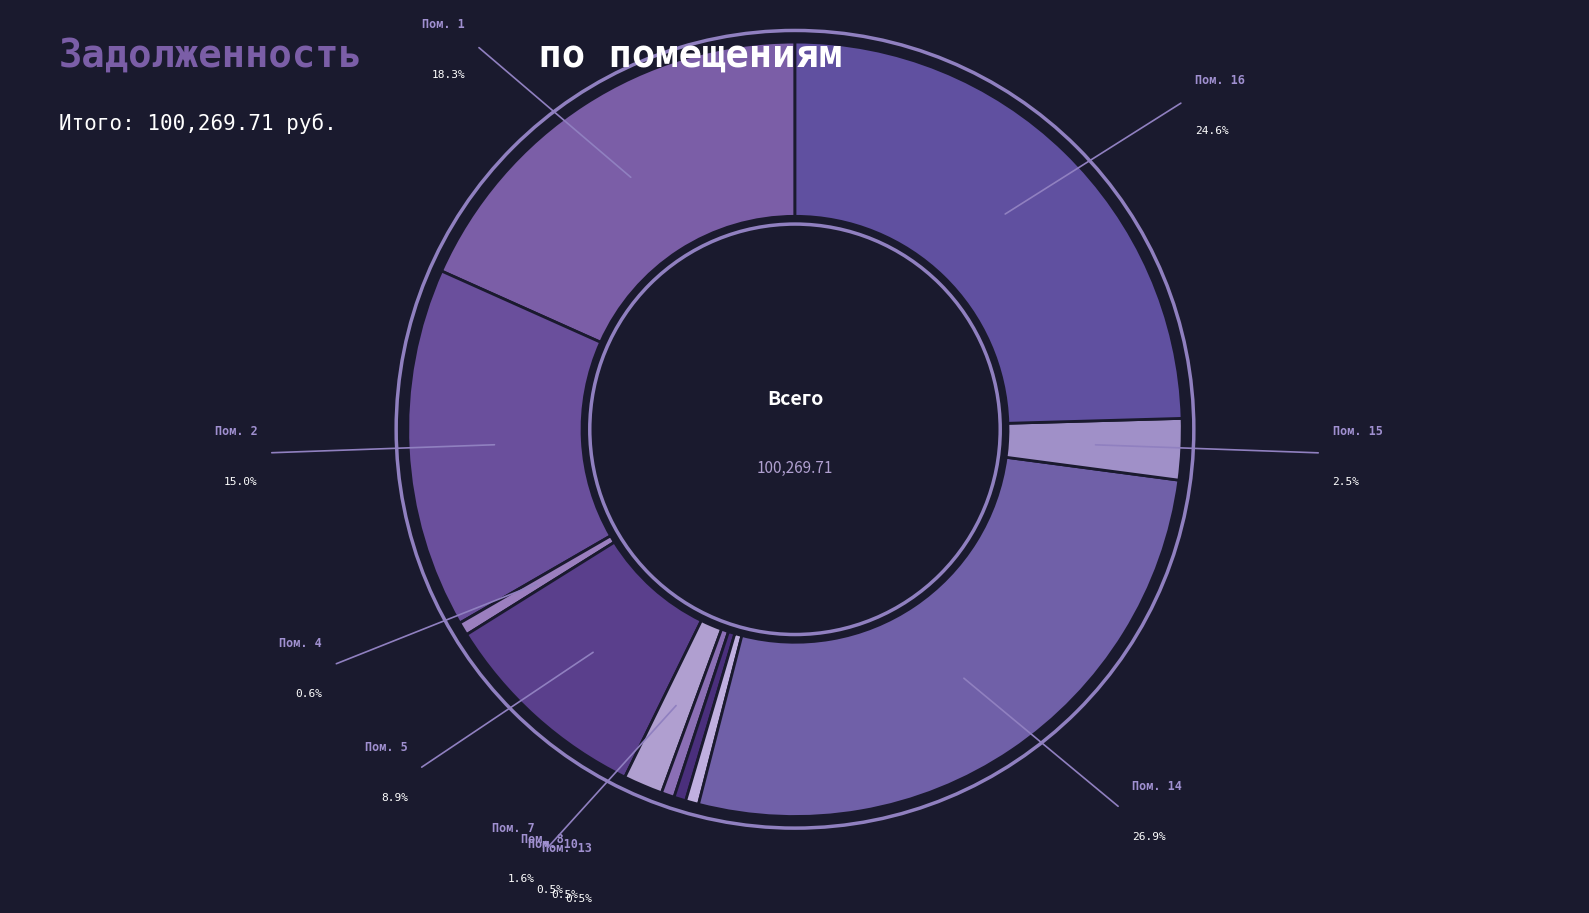

Do 13 and 15 together represent more than half of the pie?

No